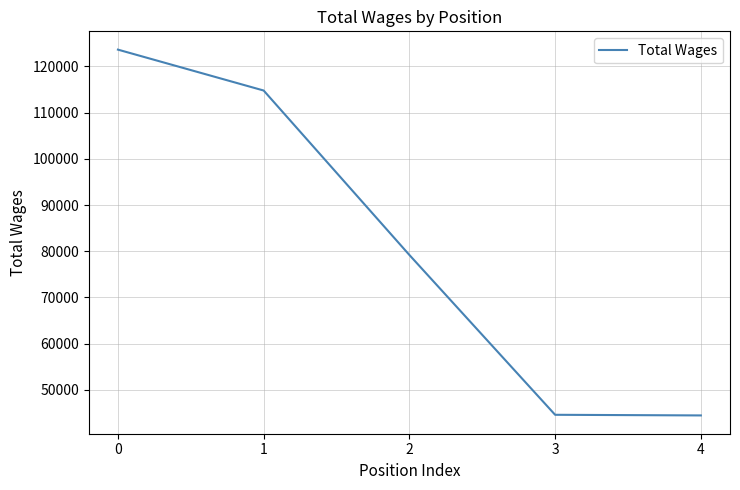

The chart shows a value of 22948 at 4. True or false?

False